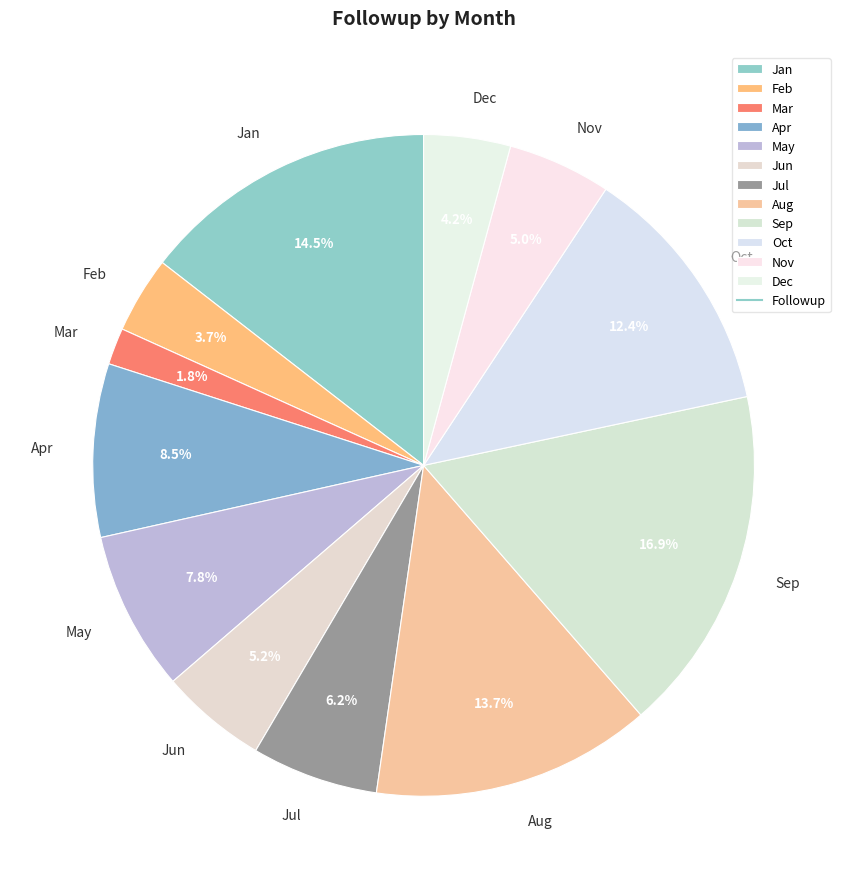

Does any single category account for the majority?

No